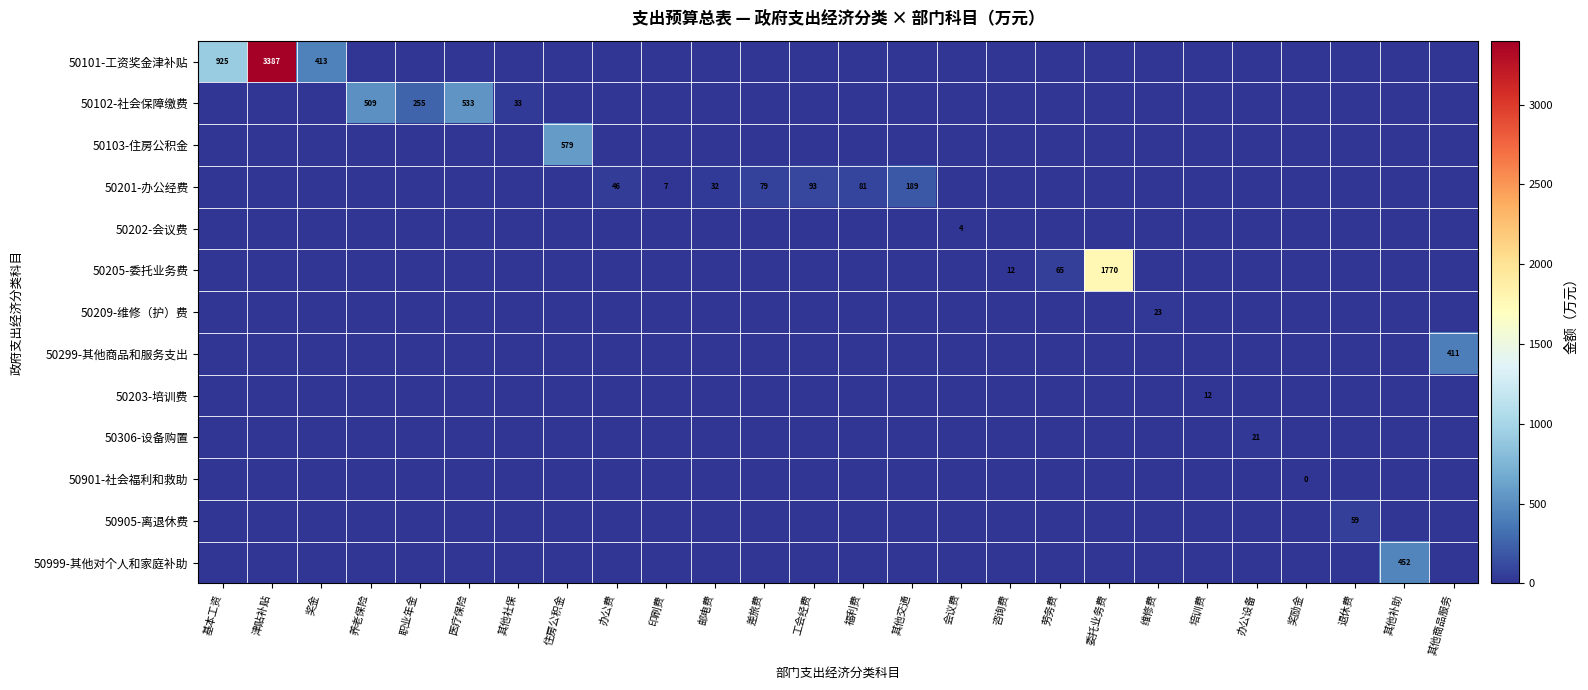

The value of 50209-维修（护）费 at 维修费 is 33. True or false?

False